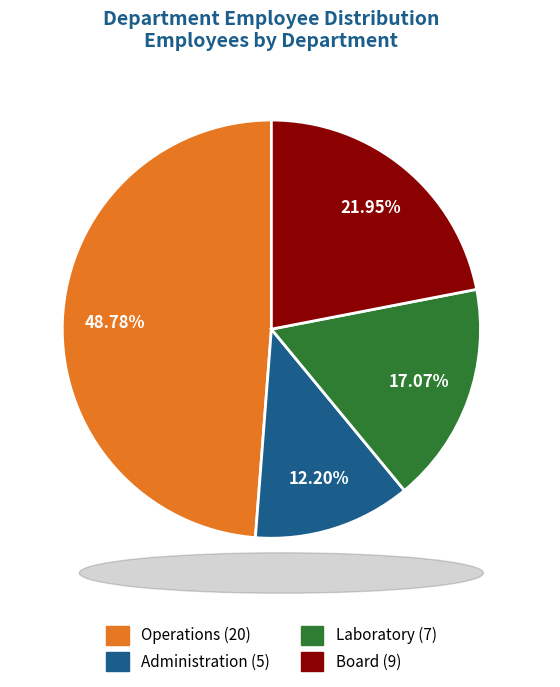

Which category has the smallest portion of the pie?

Administration